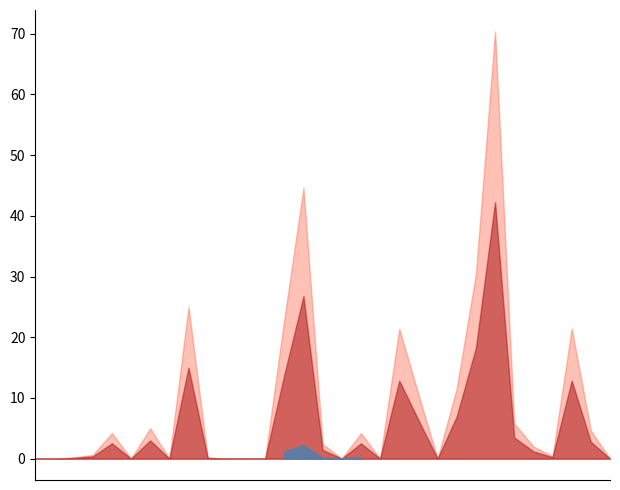

Rank the categories by value from highest to lowest.

2014-08-25, 2014-08-15, 2014-08-24, 2014-08-09, 2014-08-14, 2014-08-20, 2014-08-29, 2014-08-23, 2014-08-21, 2014-08-26, 2014-08-07, 2014-08-30, 2014-08-05, 2014-08-18, 2014-08-16, 2014-08-27, 2014-08-04, 2014-08-28, 2014-08-03, 2014-08-10, 2014-08-01, 2014-08-02, 2014-08-06, 2014-08-08, 2014-08-11, 2014-08-12, 2014-08-13, 2014-08-17, 2014-08-19, 2014-08-22, 2014-08-31